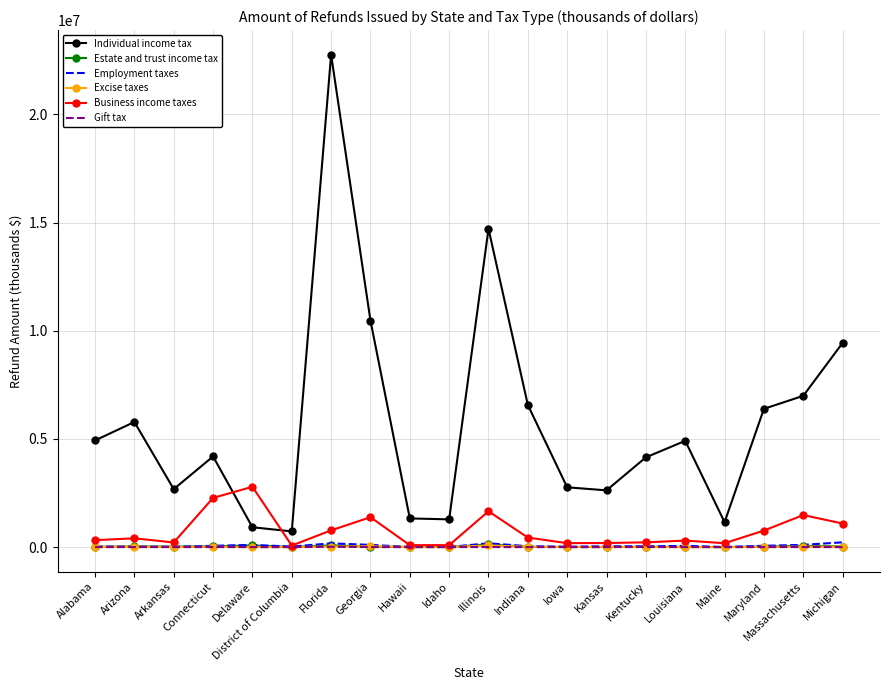

True or false: Excise taxes and Individual income tax intersect in this chart.

False